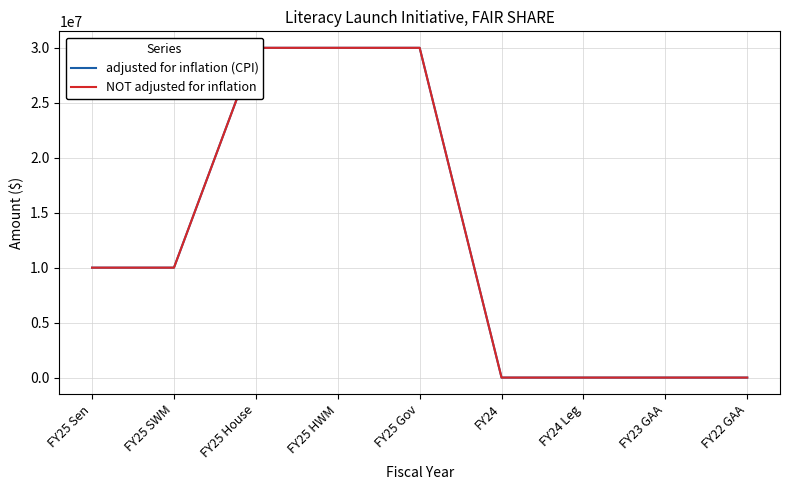

At which label does adjusted for inflation (CPI) first exceed 10000000?

FY25 House